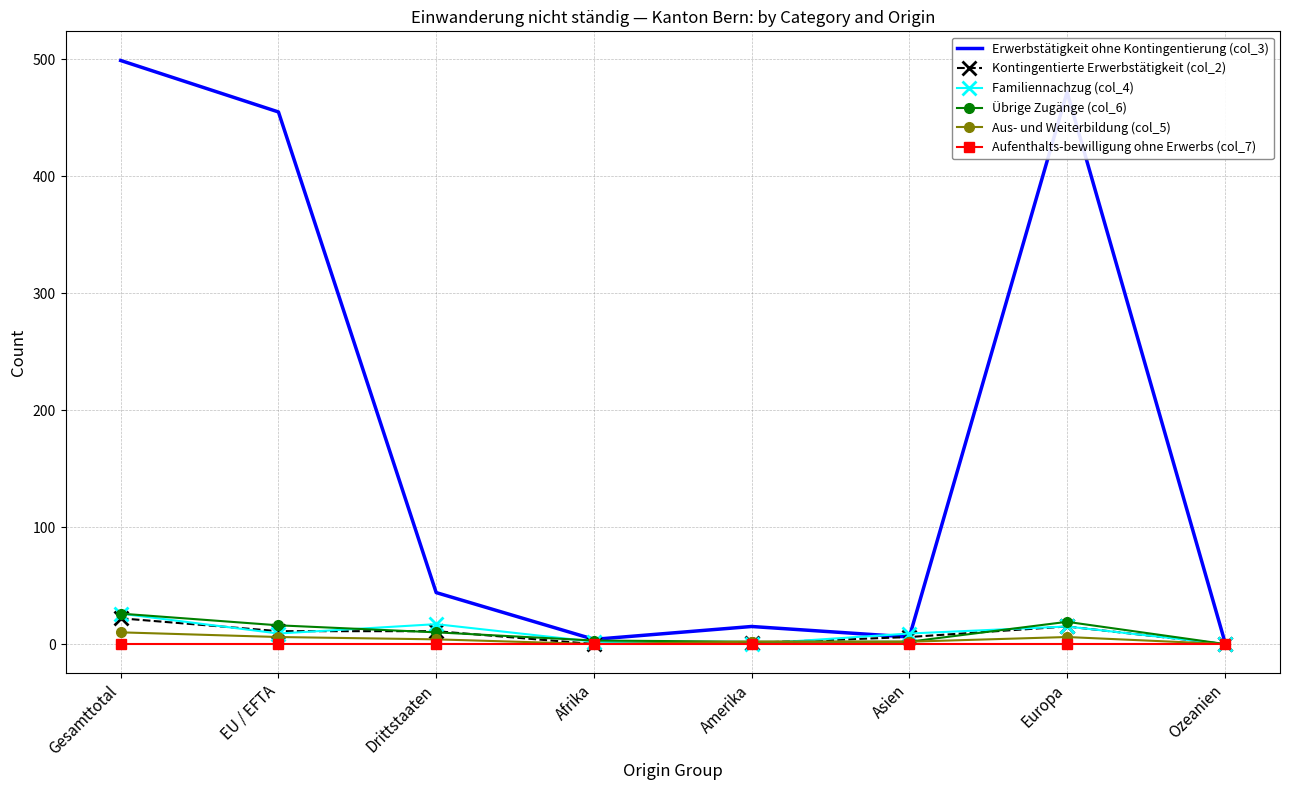

What position from the right is Amerika?

4